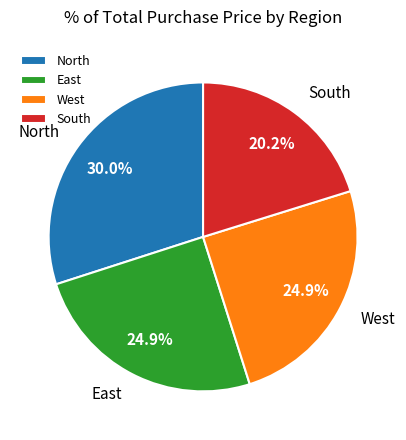

Is there a majority slice in this chart?

No